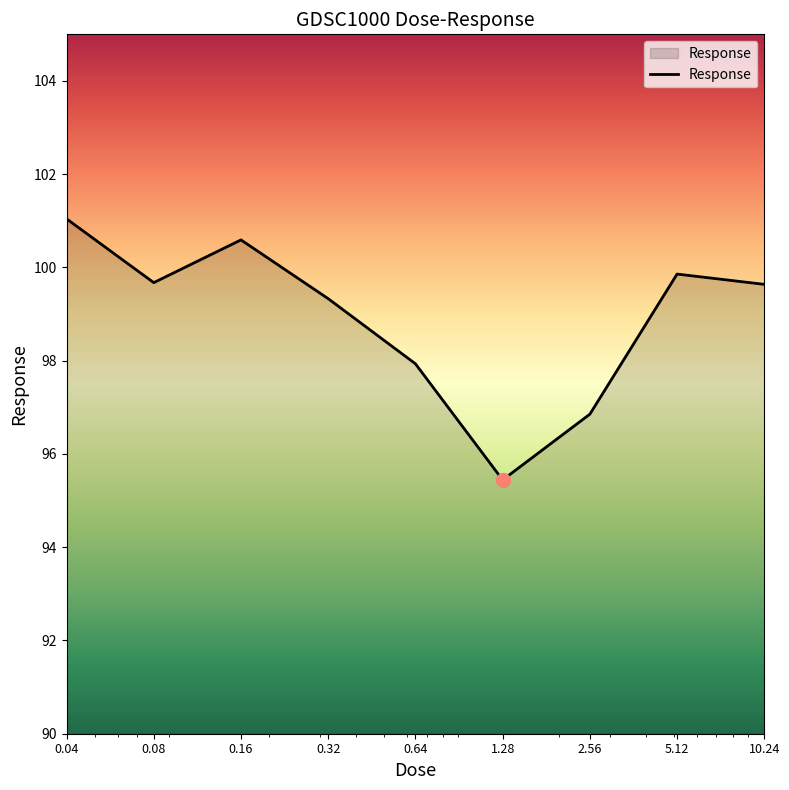

What is the greatest value displayed?

101.0